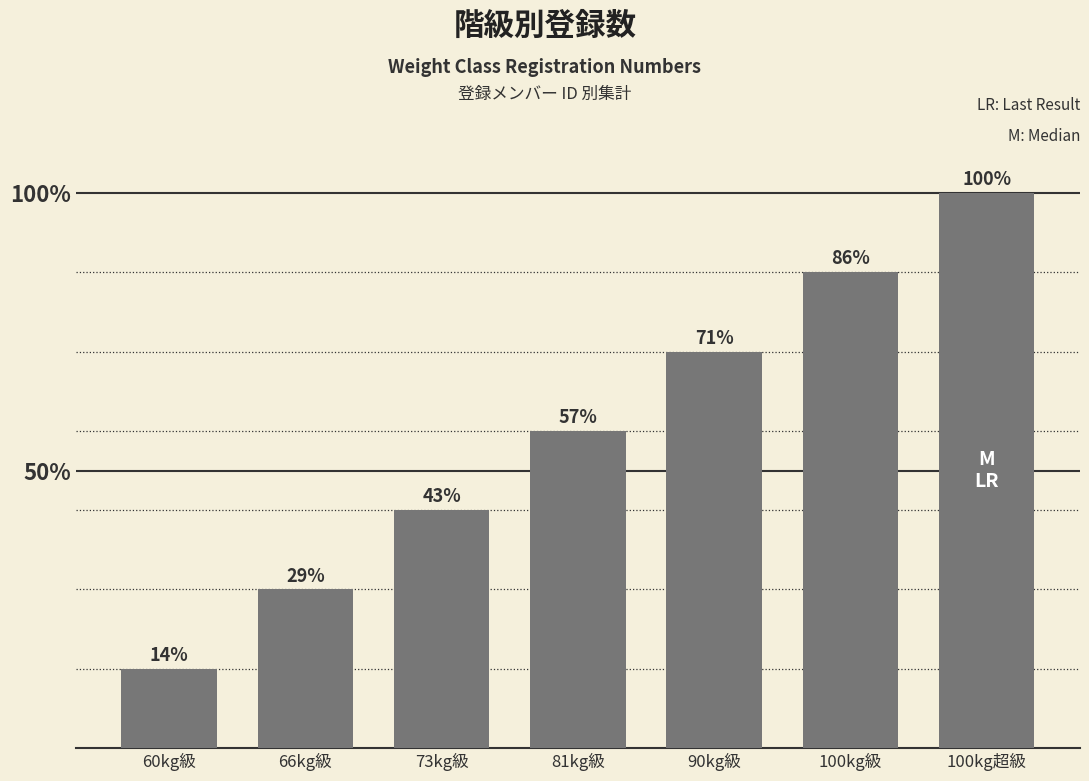

Does the chart contain any negative values?

No